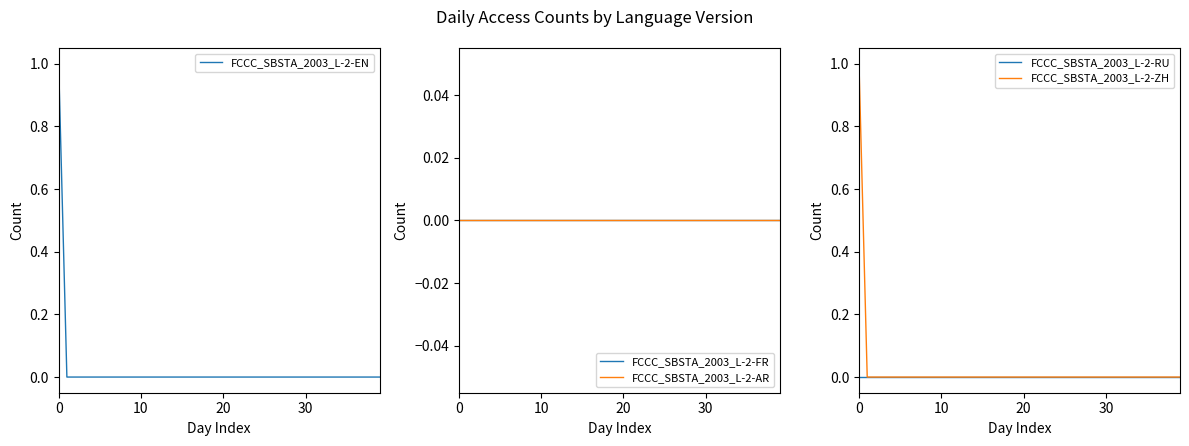

True or false: FCCC_SBSTA_2003_L-2-FR and FCCC_SBSTA_2003_L-2-ZH cross at least once.

False